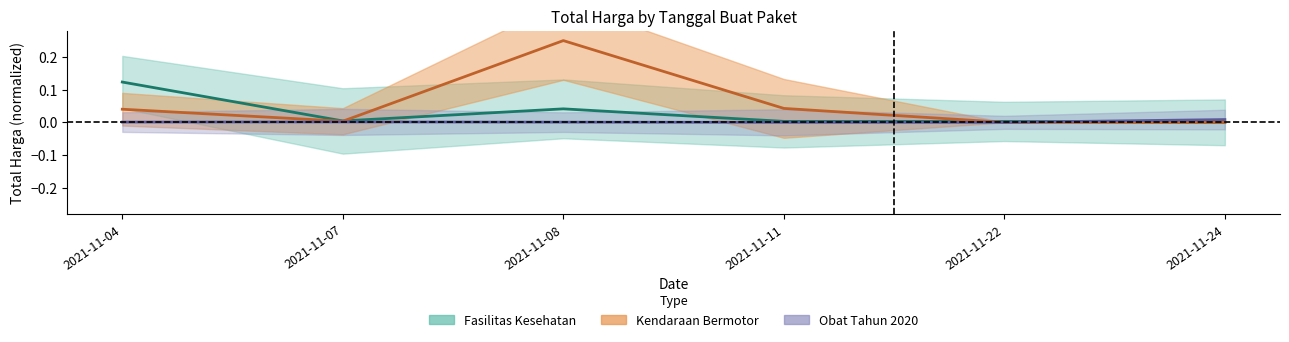

True or false: Obat Tahun 2020 has a value of 0.0 at 2021-11-22.

False